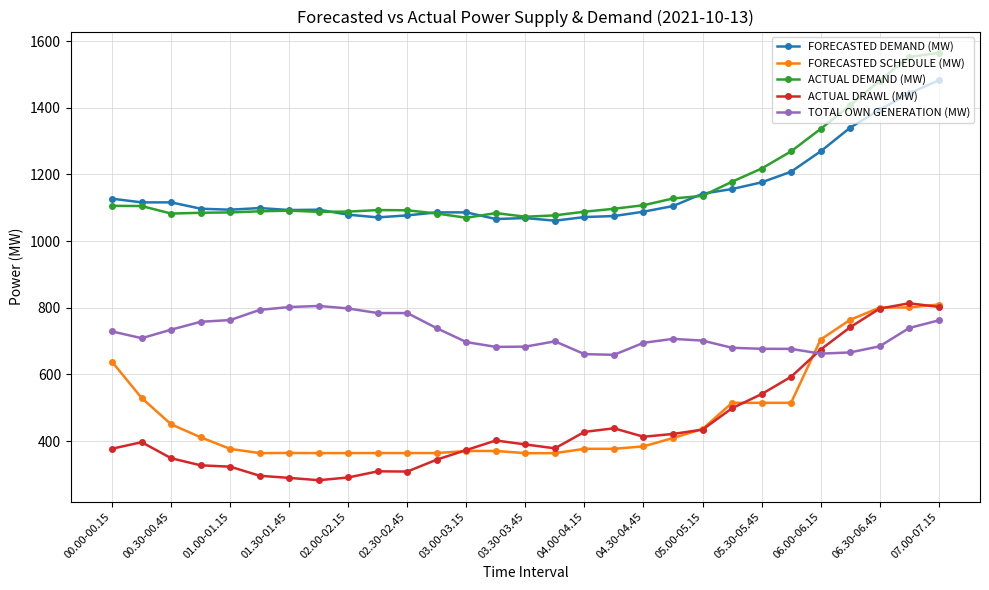

True or false: FORECASTED DEMAND (MW) has more than 2 interior local peaks.

True